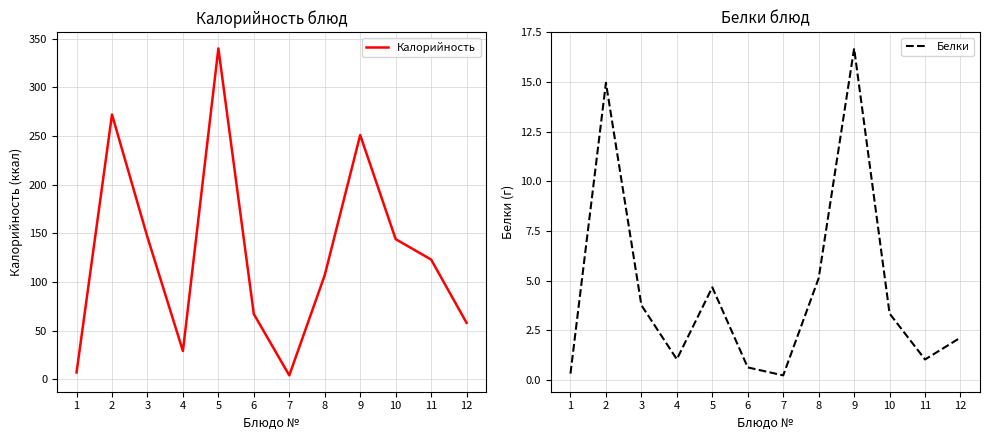

Reading left to right, extract all data points from this chart.

Калорийность: 7.0	272.0	146.0	29.0	340.0	67.0	4.0	107.0	251.0	144.0	123.0	58.0
Белки: 0.3	15.0	3.8	1.1	4.7	0.6	0.2	5.1	16.7	3.4	1.0	2.1